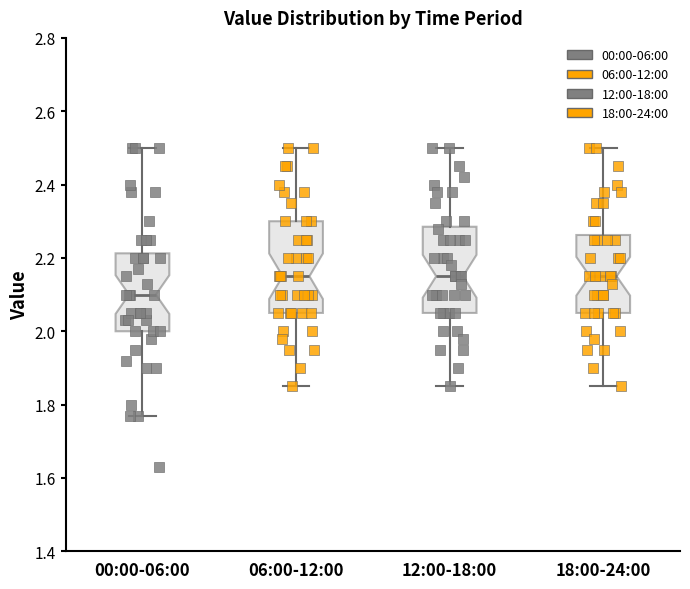

Reading left to right, read every box against the y-axis: the position of its median line, the range the box covers, and the ends of its whiskers. The values are not printed on the chart, so give them approximately, as read against the axis.

00:00-06:00: median 2.10, box 2.00 to 2.22, whiskers 1.78 to 2.50
06:00-12:00: median 2.16, box 2.06 to 2.30, whiskers 1.86 to 2.50
12:00-18:00: median 2.16, box 2.06 to 2.28, whiskers 1.86 to 2.50
18:00-24:00: median 2.16, box 2.06 to 2.26, whiskers 1.86 to 2.50